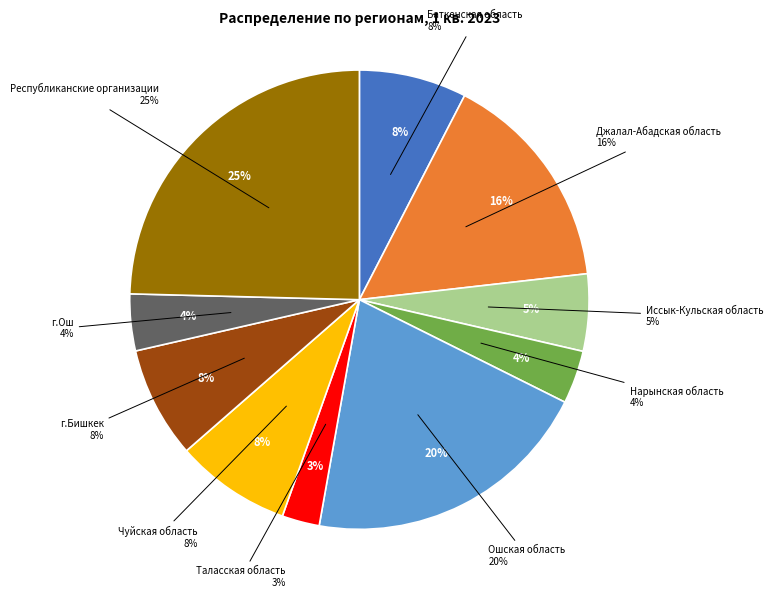

What is the largest slice in the pie chart?

Республиканские организации